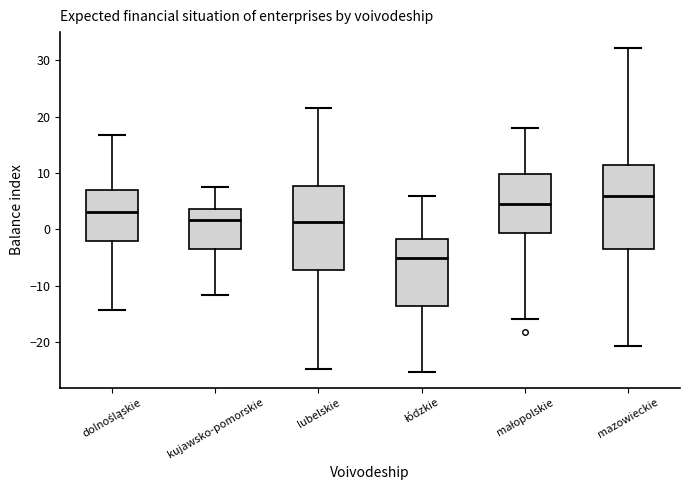

Where does the upper whisker of the box for lubelskie end on the y-axis? The values are not printed on the chart, so give them approximately, as read against the axis.

22